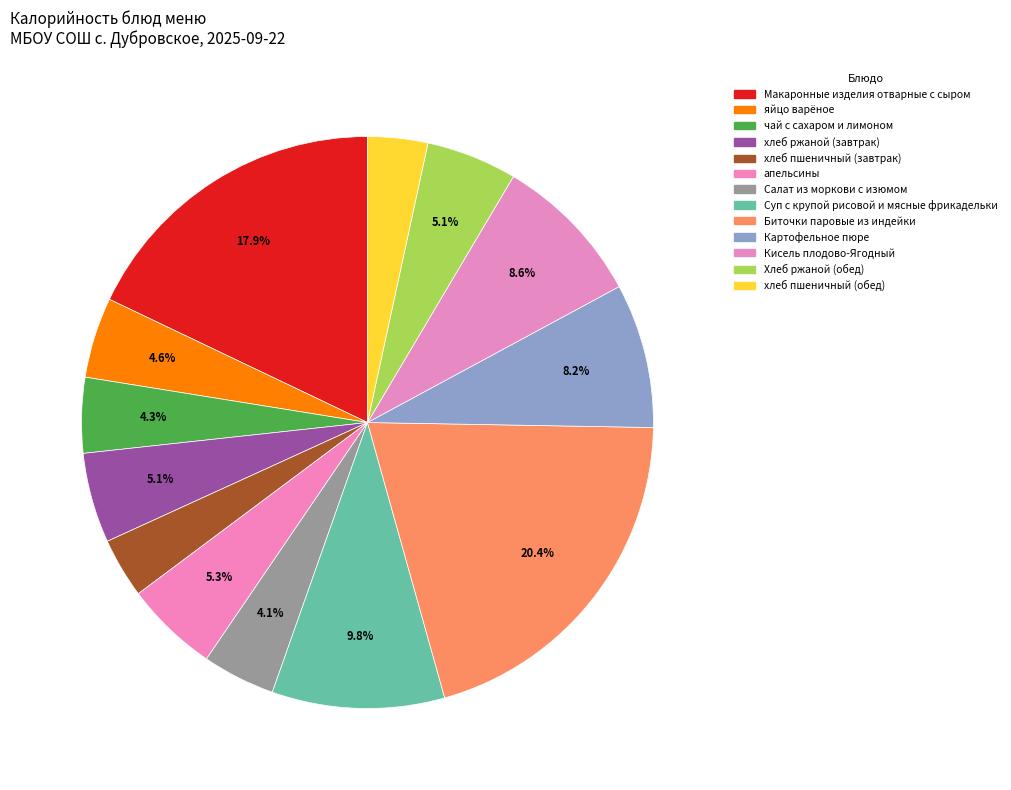

Is it true that хлеб пшеничный (завтрак) is 13% of the pie?

False